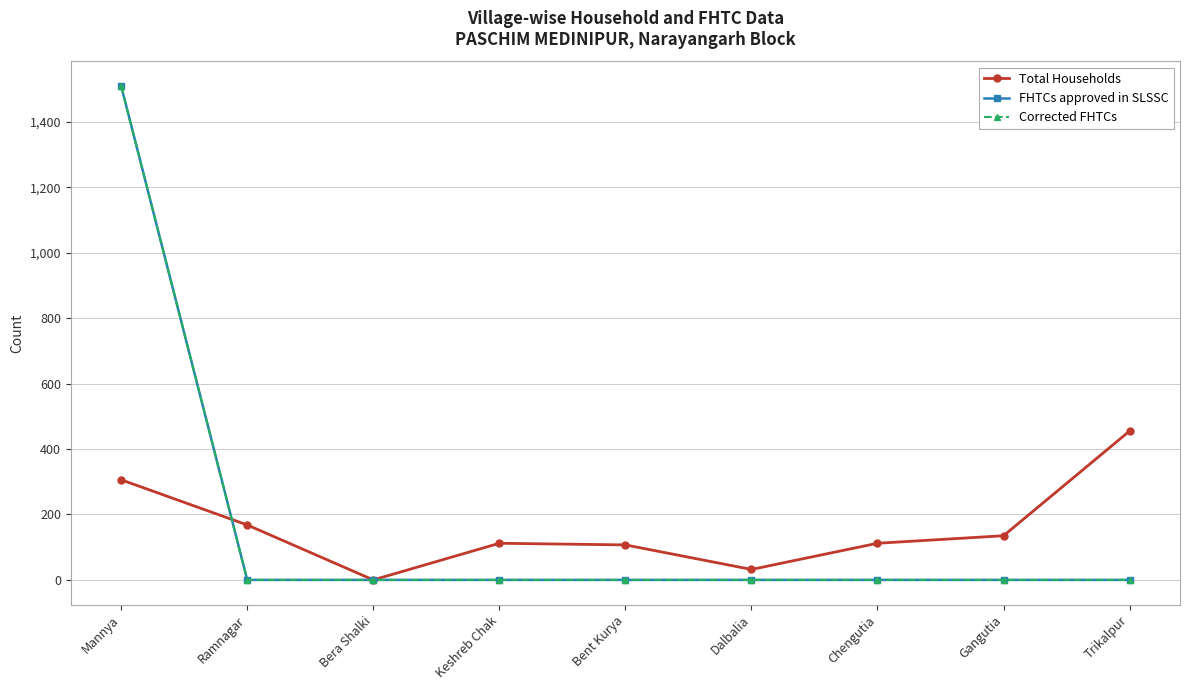

What is the maximum value for Total Households?

455